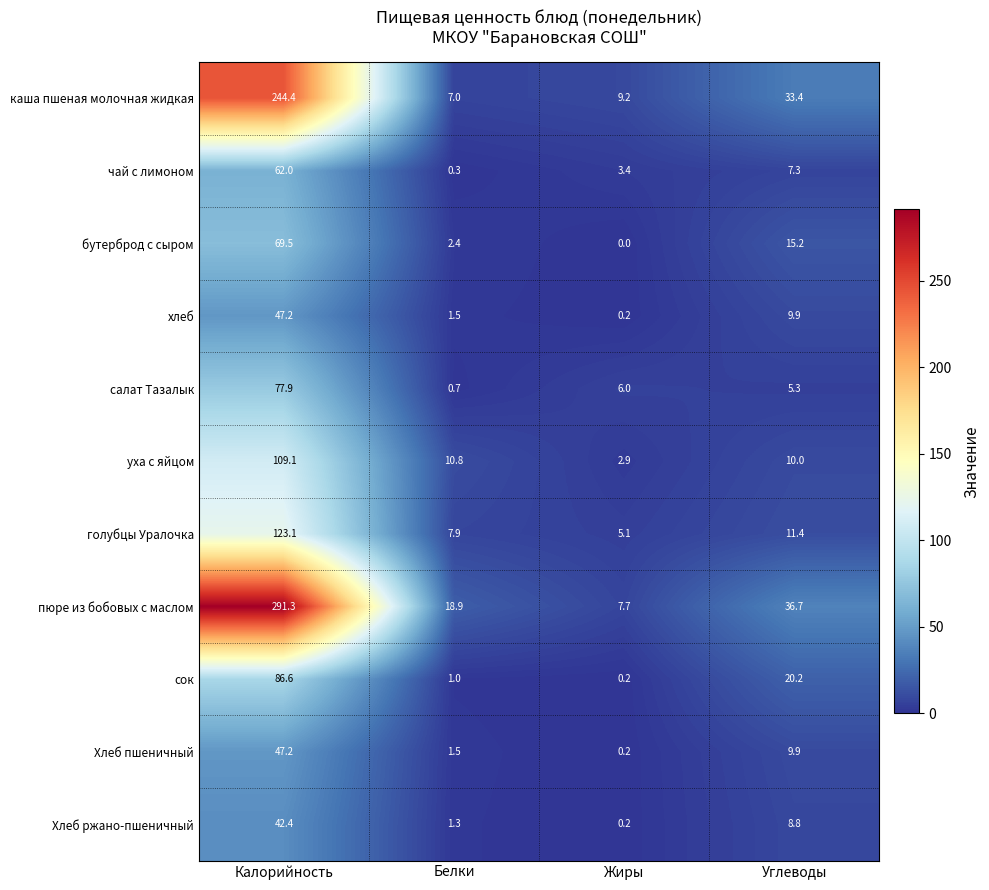

Which series changed the most between Белки and Жиры?

пюре из бобовых с маслом